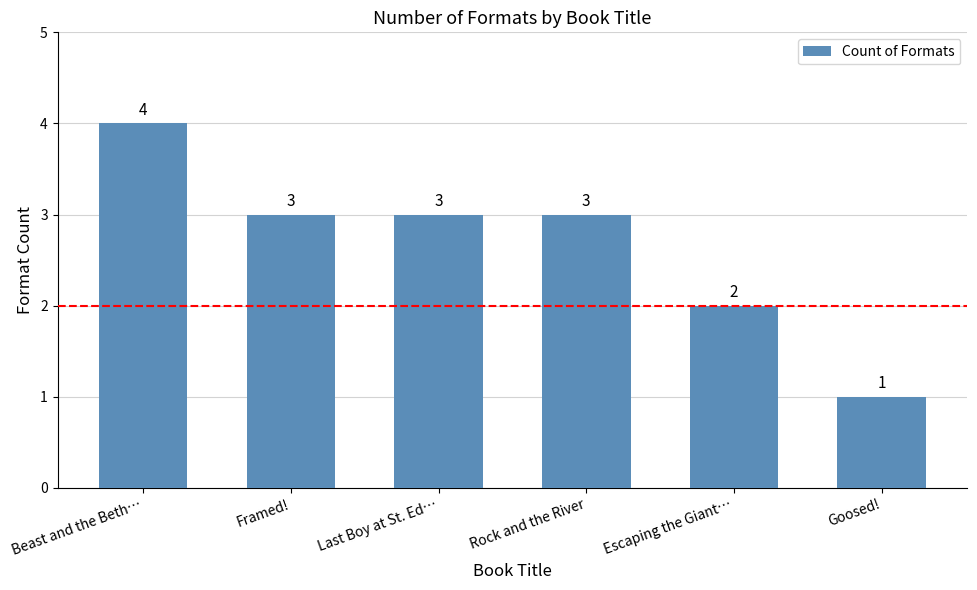

Count the number of data series in this chart.

1